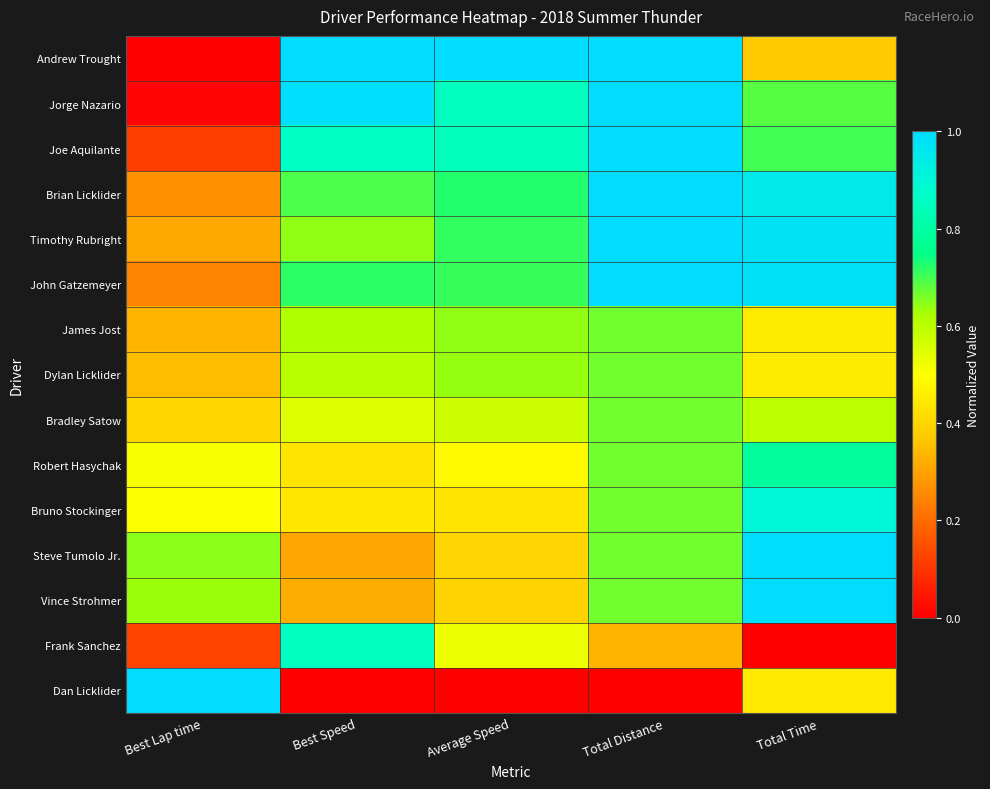

Reading left to right, list all the values displayed in this chart.

Andrew Trought: Best Lap time=0.0	Best Speed=1.0	Average Speed=1.0	Total Distance=1.0	Total Time=0.4
Jorge Nazario: Best Lap time=0.0	Best Speed=1.0	Average Speed=0.8	Total Distance=1.0	Total Time=0.7
Joe Aquilante: Best Lap time=0.1	Best Speed=0.9	Average Speed=0.8	Total Distance=1.0	Total Time=0.7
Brian Licklider: Best Lap time=0.3	Best Speed=0.7	Average Speed=0.7	Total Distance=1.0	Total Time=1.0
Timothy Rubright: Best Lap time=0.3	Best Speed=0.6	Average Speed=0.7	Total Distance=1.0	Total Time=1.0
John Gatzemeyer: Best Lap time=0.2	Best Speed=0.7	Average Speed=0.7	Total Distance=1.0	Total Time=1.0
James Jost: Best Lap time=0.3	Best Speed=0.6	Average Speed=0.6	Total Distance=0.7	Total Time=0.4
Dylan Licklider: Best Lap time=0.3	Best Speed=0.6	Average Speed=0.6	Total Distance=0.7	Total Time=0.5
Bradley Satow: Best Lap time=0.4	Best Speed=0.5	Average Speed=0.6	Total Distance=0.7	Total Time=0.6
Robert Hasychak: Best Lap time=0.5	Best Speed=0.4	Average Speed=0.5	Total Distance=0.7	Total Time=0.8
Bruno Stockinger: Best Lap time=0.5	Best Speed=0.4	Average Speed=0.4	Total Distance=0.7	Total Time=0.9
Steve Tumolo Jr.: Best Lap time=0.6	Best Speed=0.3	Average Speed=0.4	Total Distance=0.7	Total Time=1.0
Vince Strohmer: Best Lap time=0.6	Best Speed=0.3	Average Speed=0.4	Total Distance=0.7	Total Time=1.0
Frank Sanchez: Best Lap time=0.1	Best Speed=0.9	Average Speed=0.5	Total Distance=0.3	Total Time=0.0
Dan Licklider: Best Lap time=1.0	Best Speed=0.0	Average Speed=0.0	Total Distance=0.0	Total Time=0.4